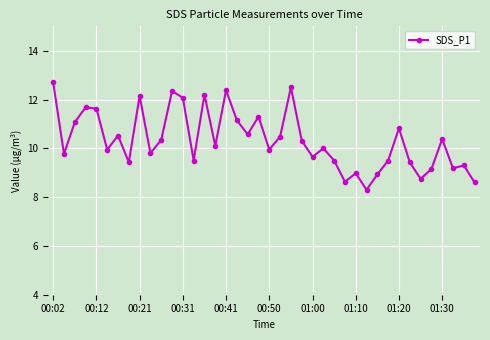

True or false: the data has more than 2 interior local peaks.

True